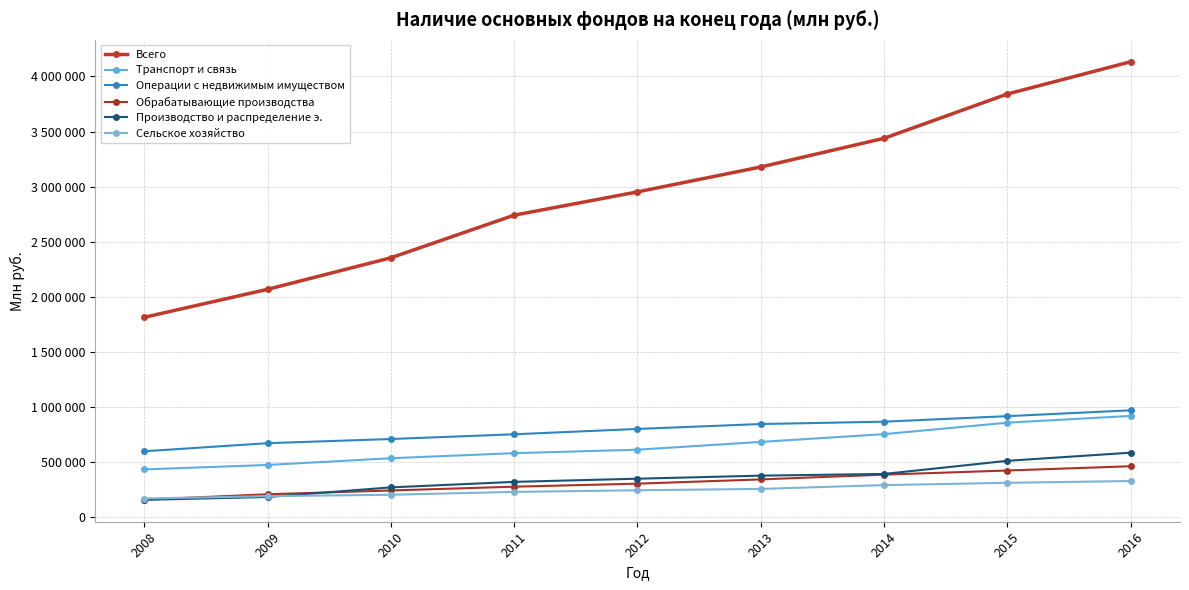

Between 2011 and 2016, which series saw the biggest shift?

Всего